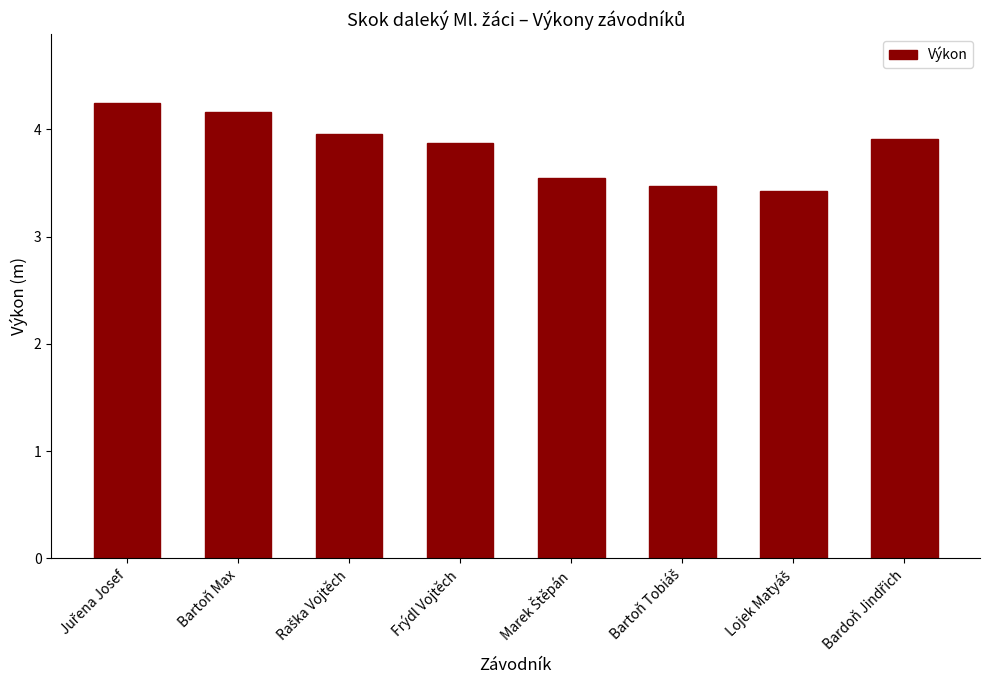

How many series are shown in this chart?

1